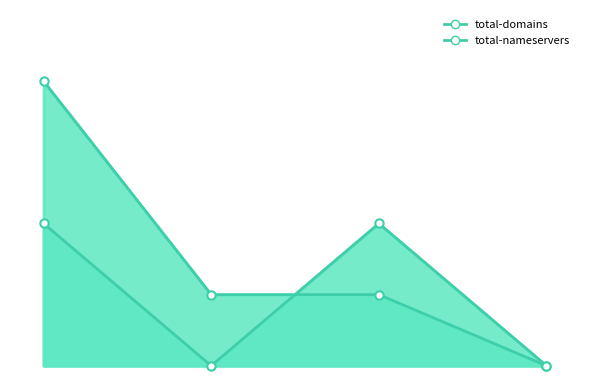

Which series has the widest spread of values?

total-domains